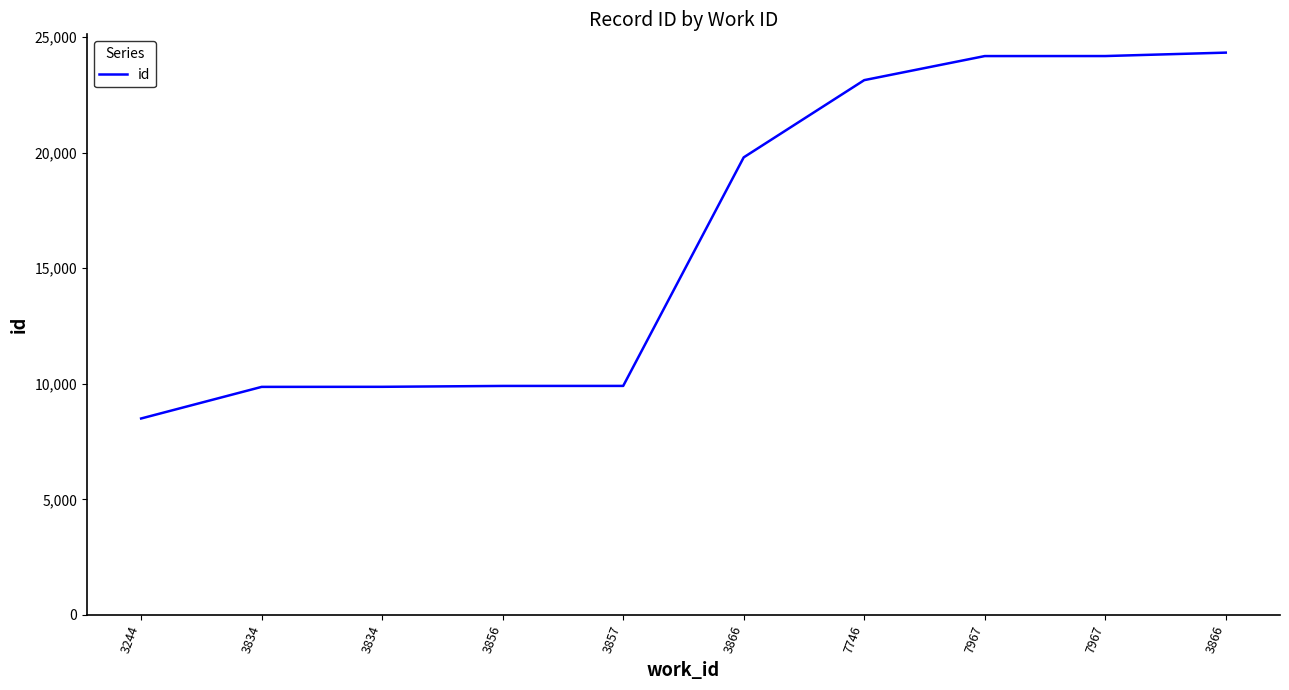

How many distinct data groups are displayed?

1